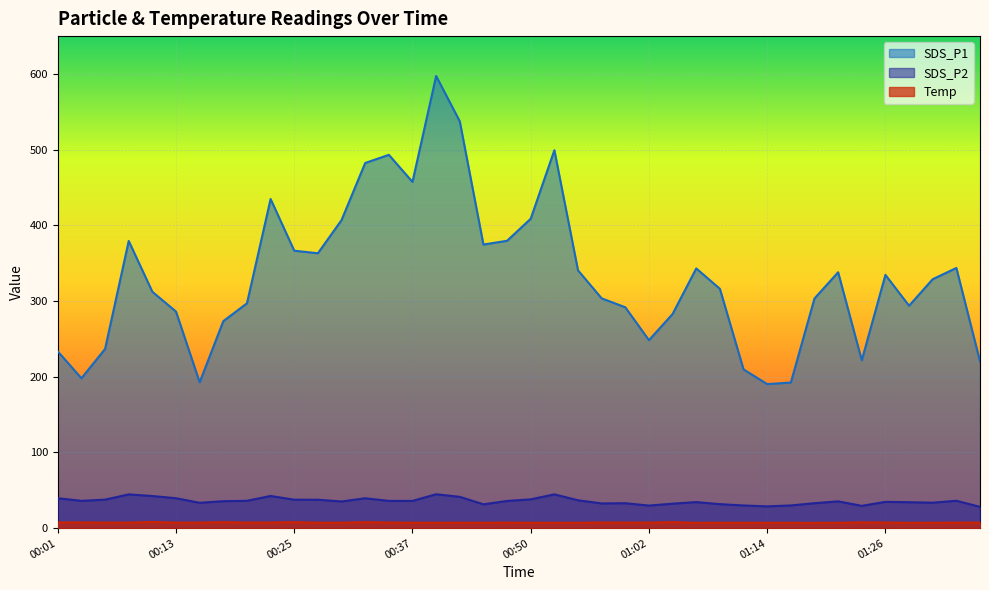

What is the difference between the second highest and minimum values in the SDS_P1 series?

347.1